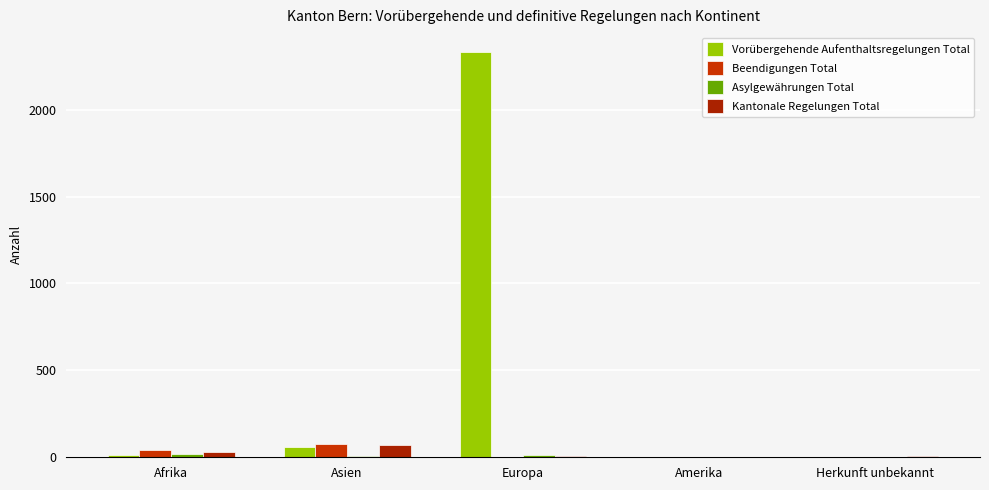

At which label does Beendigungen Total first exceed 4?

Afrika